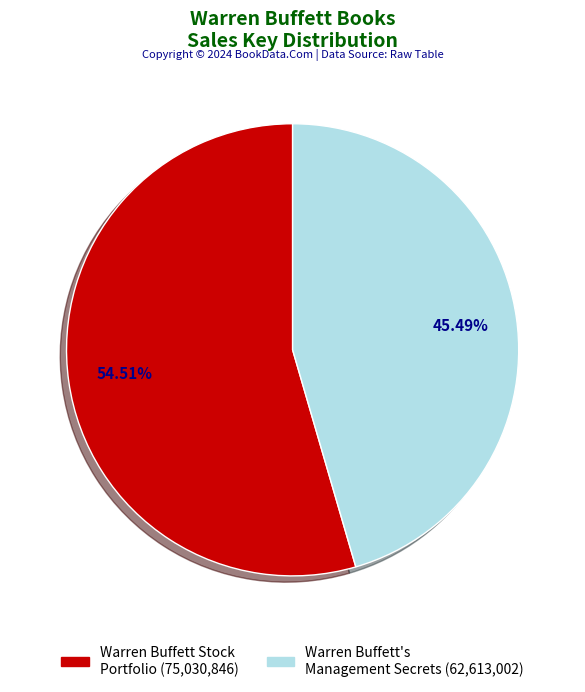

Is there any slice that represents more than half of the pie?

Yes